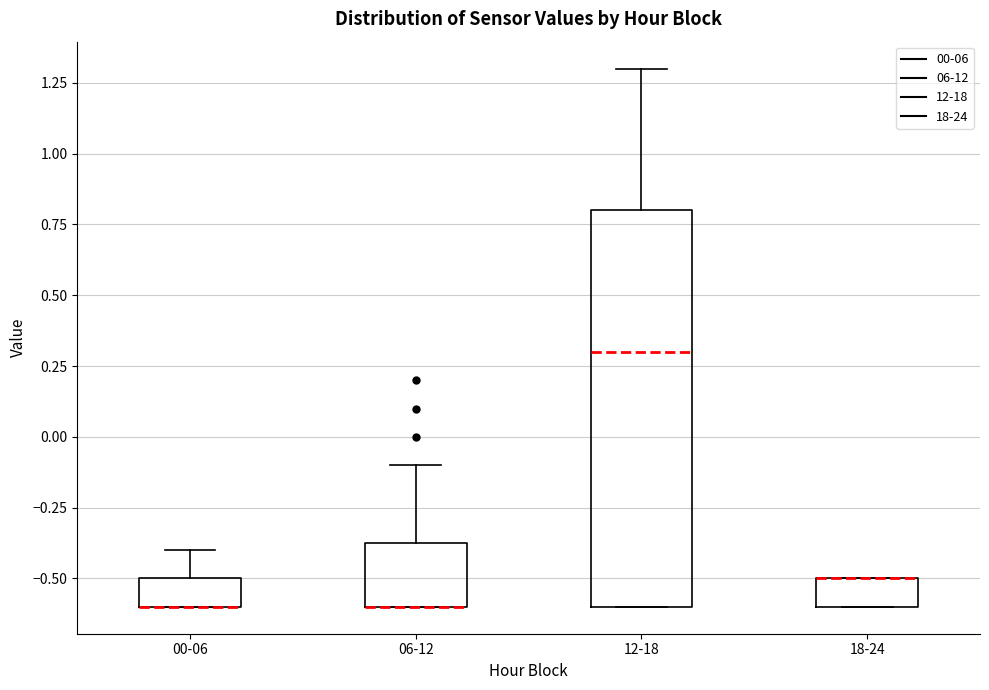

Where is the lower edge of the box for 18-24 on the y-axis? The values are not printed on the chart, so give them approximately, as read against the axis.

-0.60